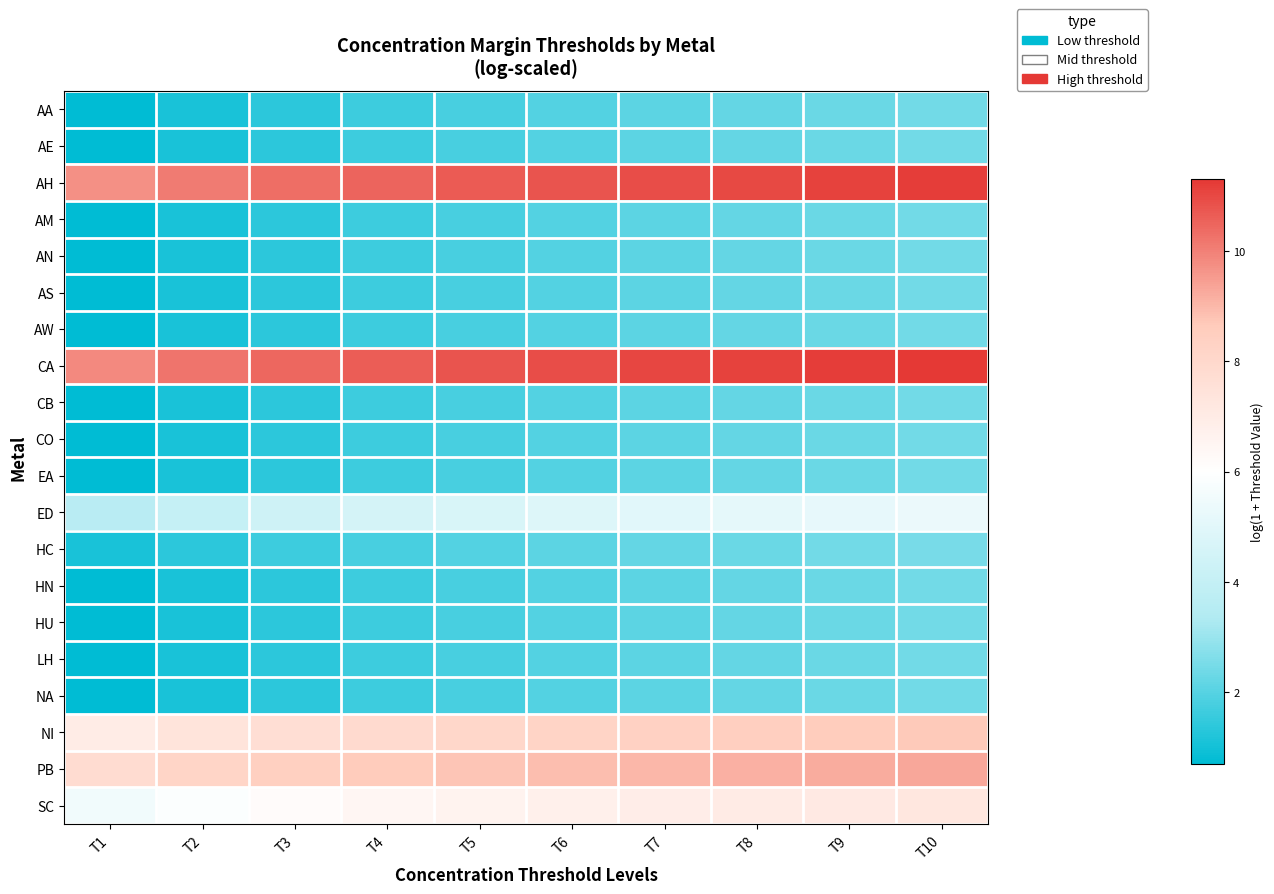

At which category is the sum across all series the highest?

T10